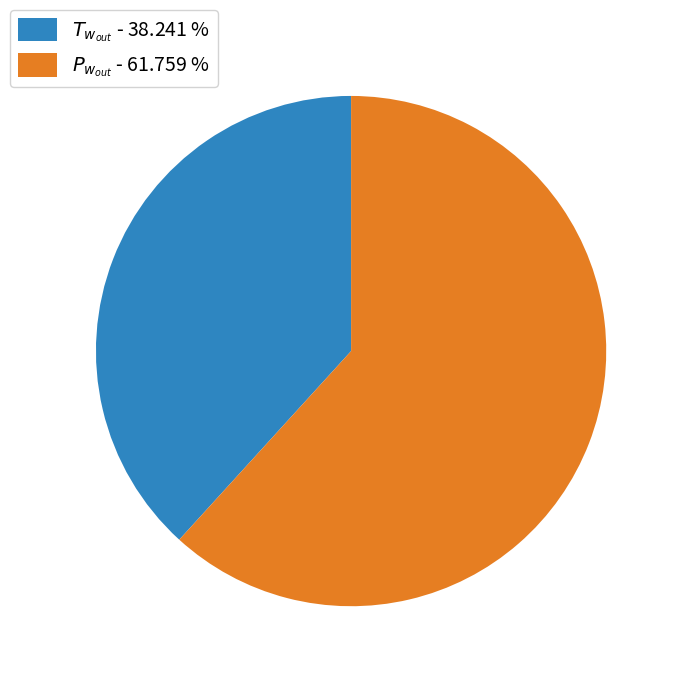

Does any single category account for the majority?

Yes